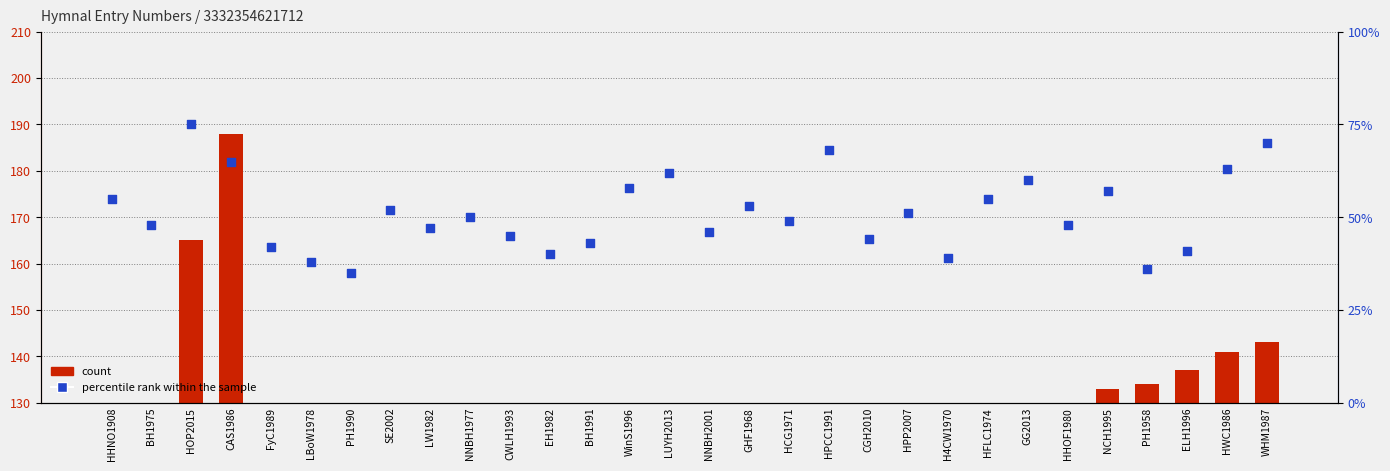

Which series reaches the minimum Y coordinate?

percentile rank within the sample